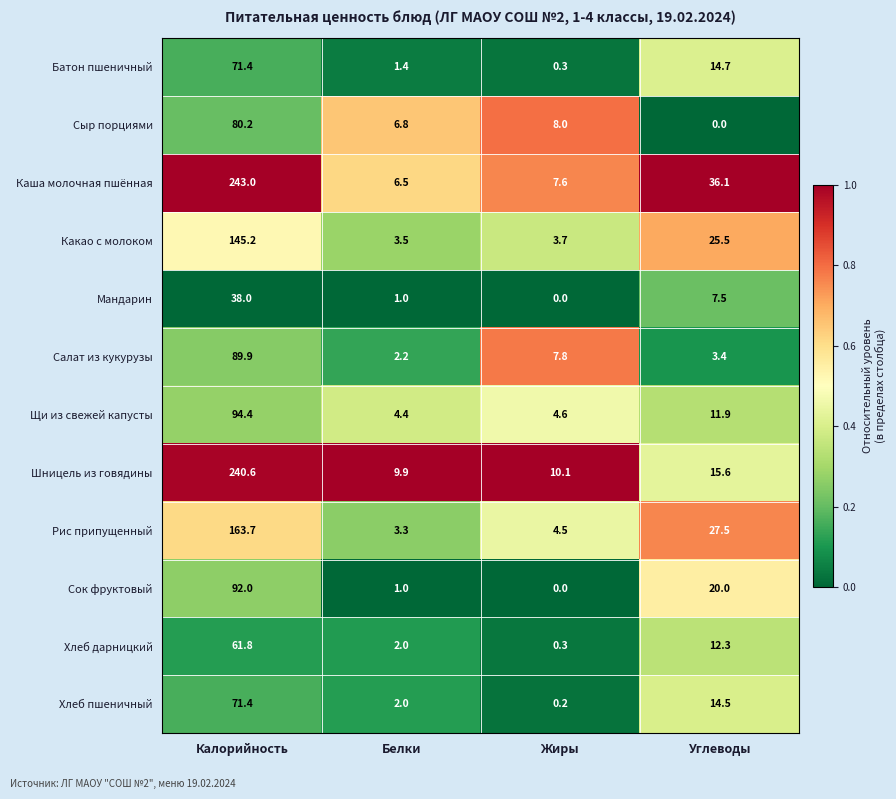

At how many categories does at least one series exceed 0?

4